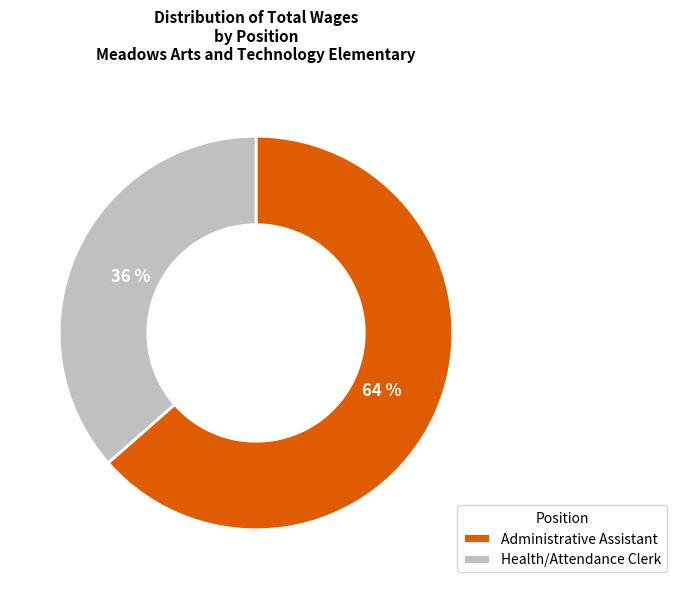

Is the sum of Health/Attendance Clerk and Administrative Assistant greater than half?

Yes